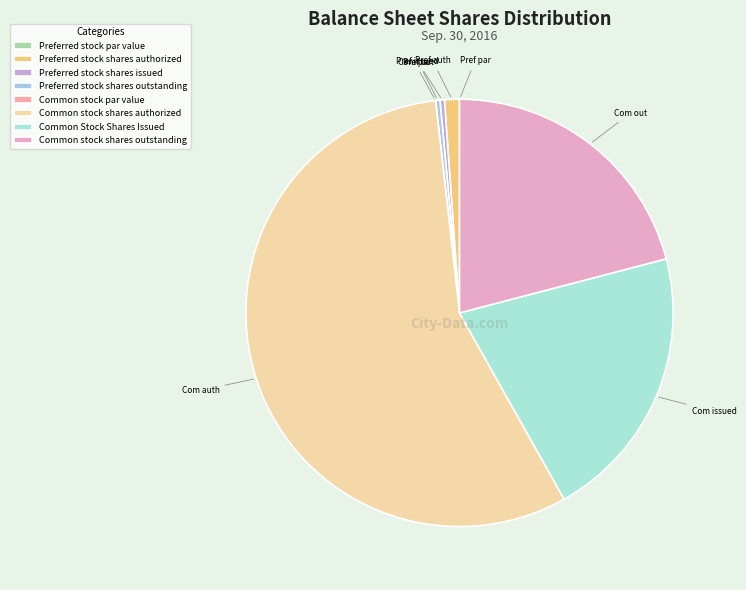

Is there a majority slice in this chart?

Yes